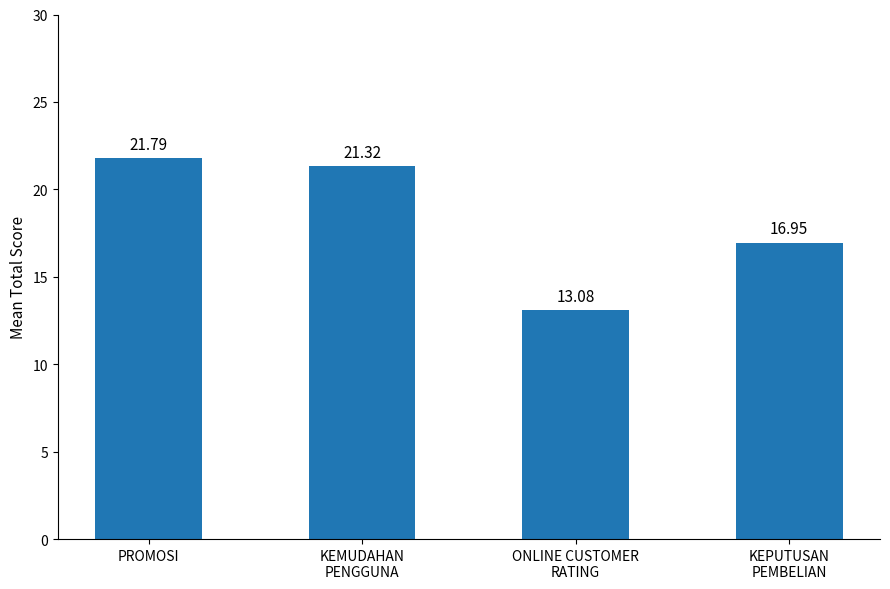

Which label corresponds to the largest value in the chart?

PROMOSI